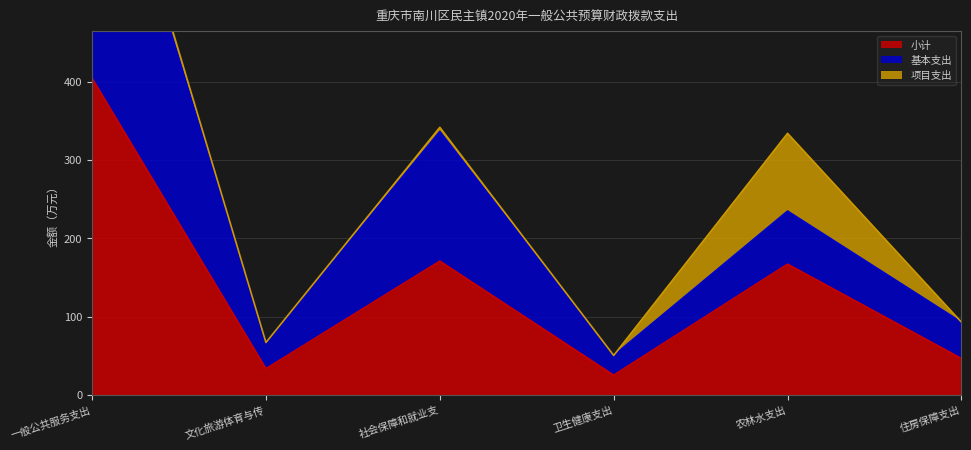

What is the highest value of the 小计 series?

404.2